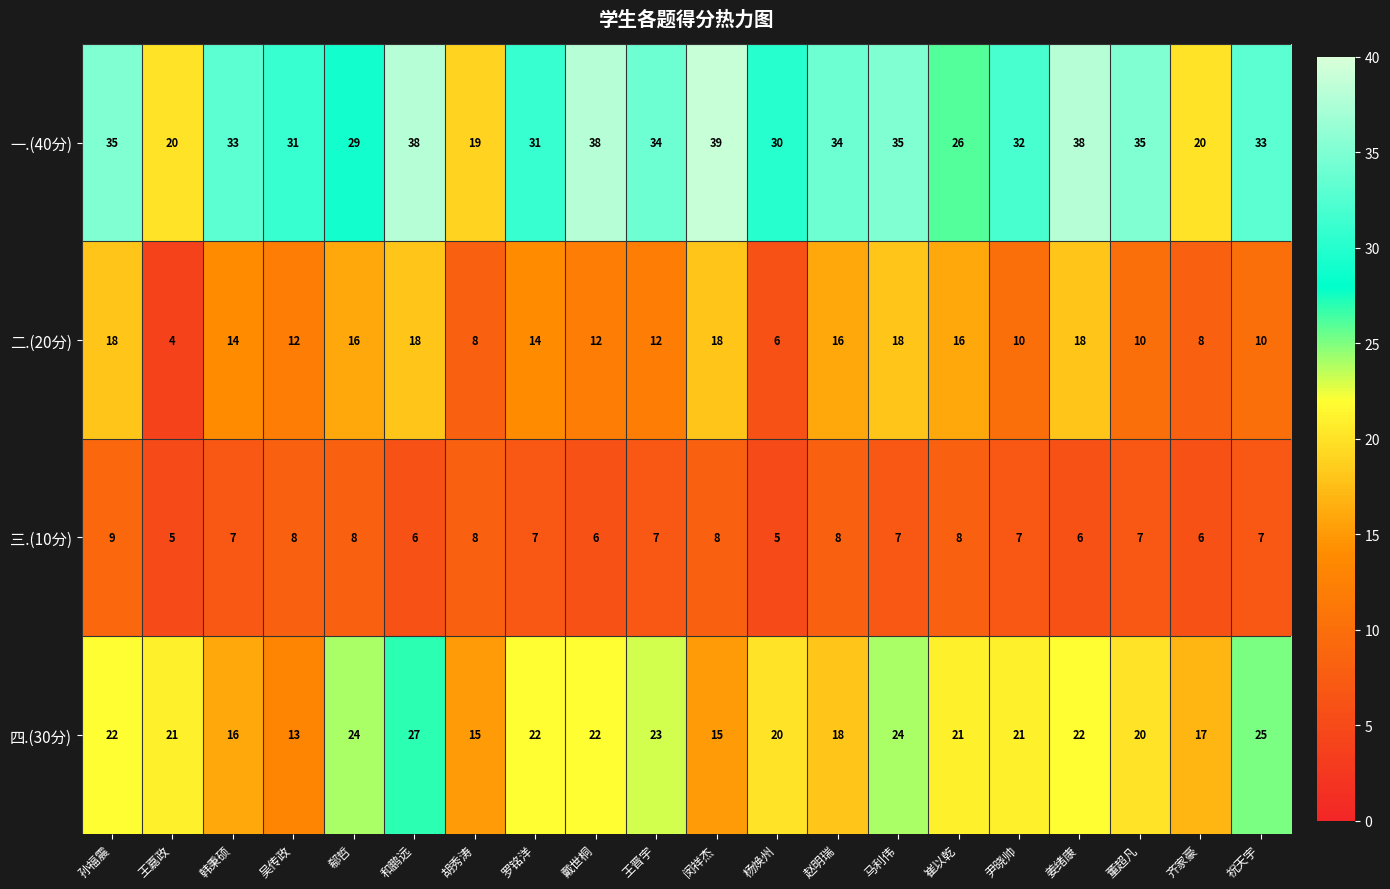

At 马利伟, list the series in order from smallest to largest.

三.(10分), 二.(20分), 四.(30分), 一.(40分)